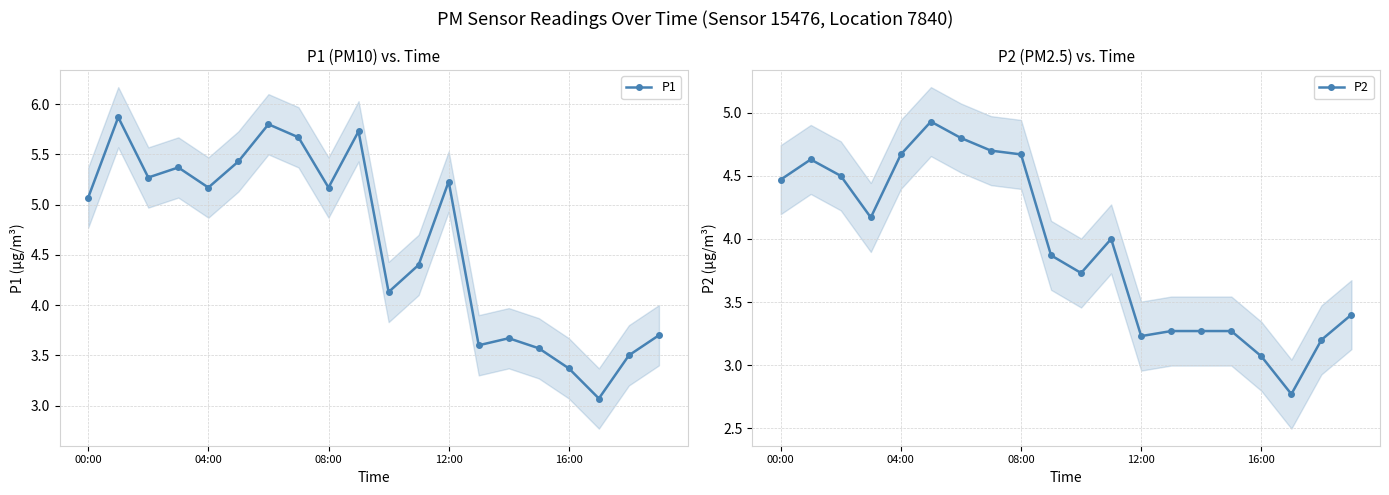

Which label corresponds to the smallest value in the chart?

17